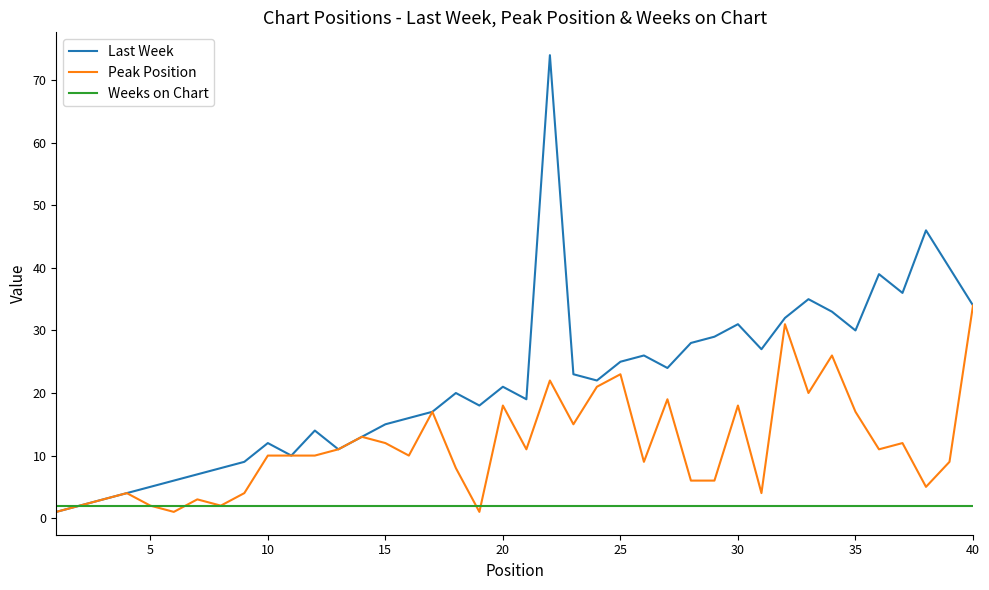

What is the maximum value for Peak Position?

34